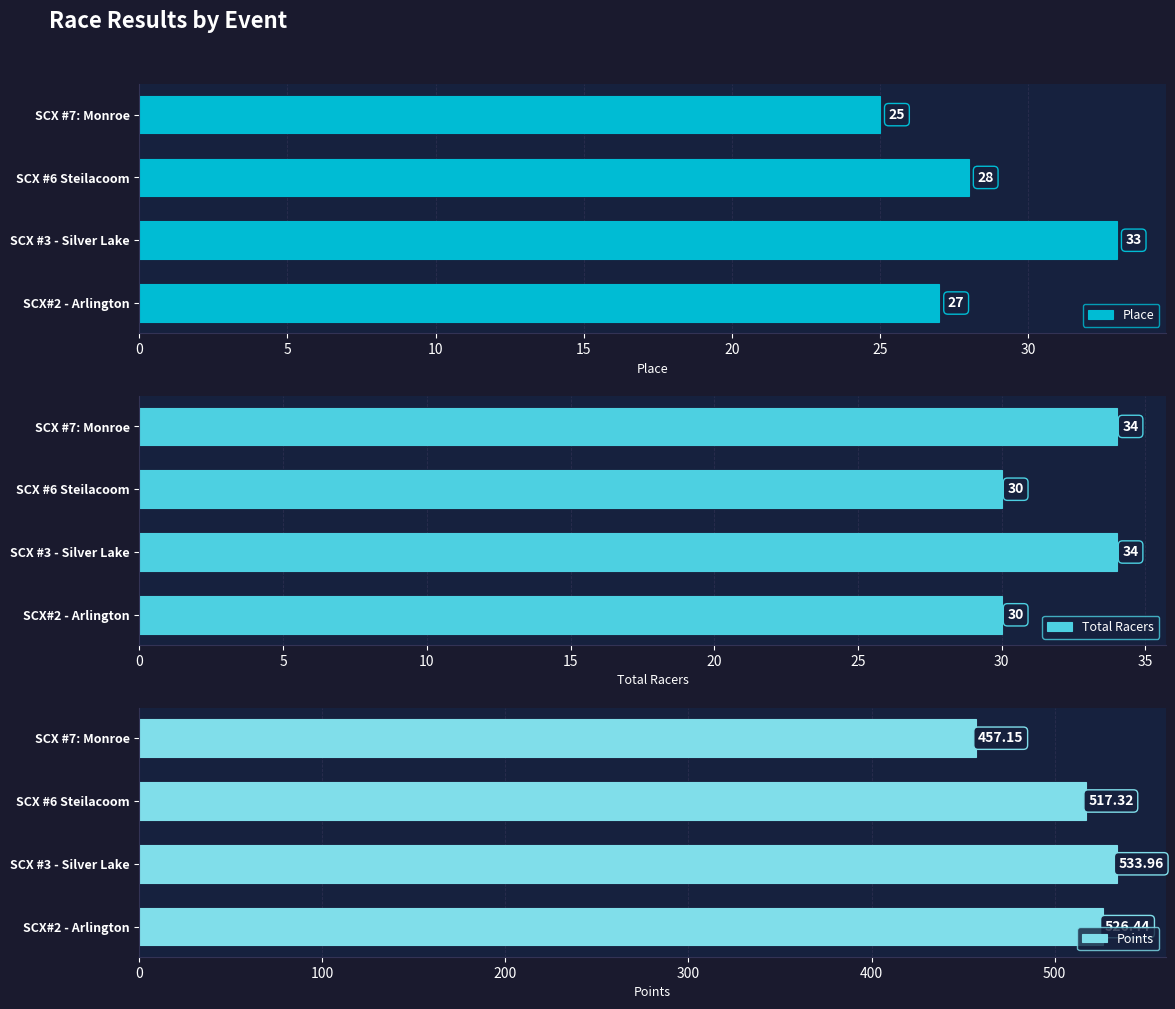

Is it true that Place equals 28 at SCX #6 Steilacoom?

True